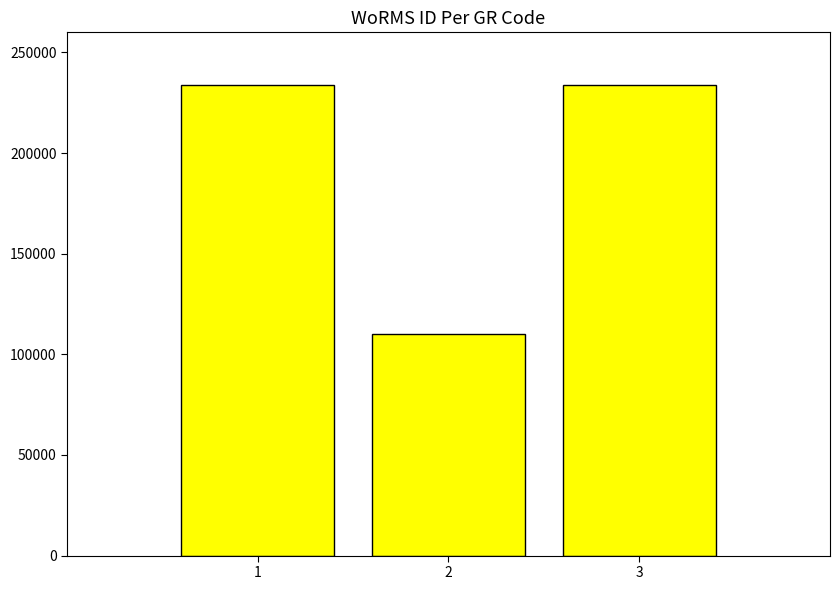

How many data points does each series have?

3